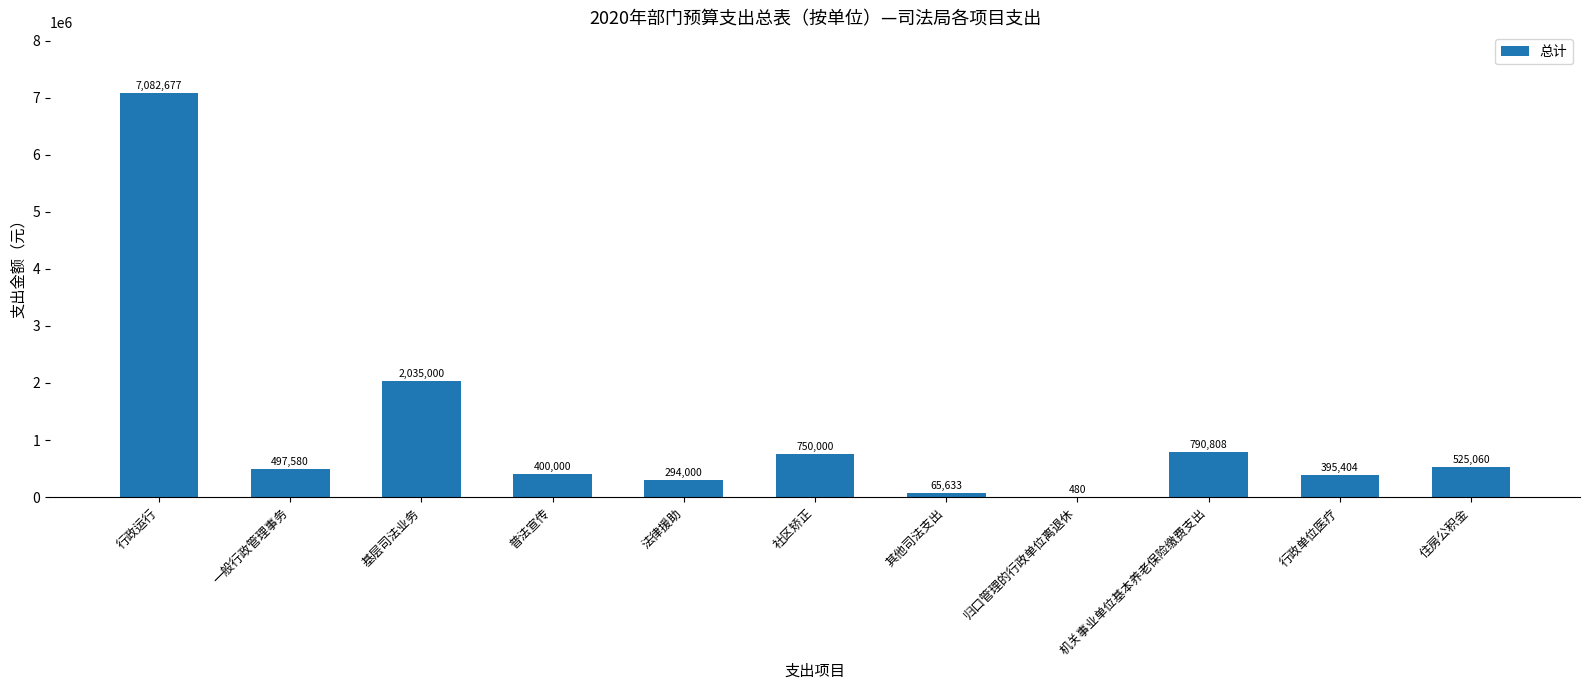

How many distinct data groups are displayed?

1